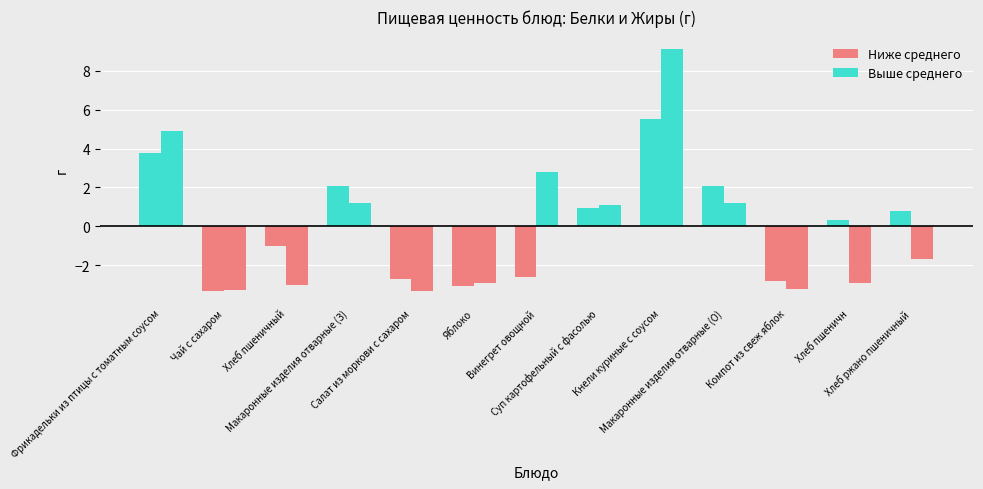

Count the number of data series in this chart.

4